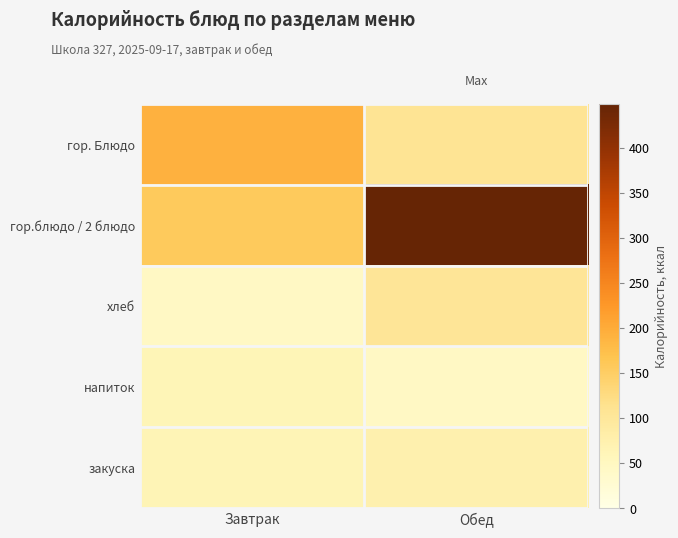

At which category is the sum across all series the highest?

Обед